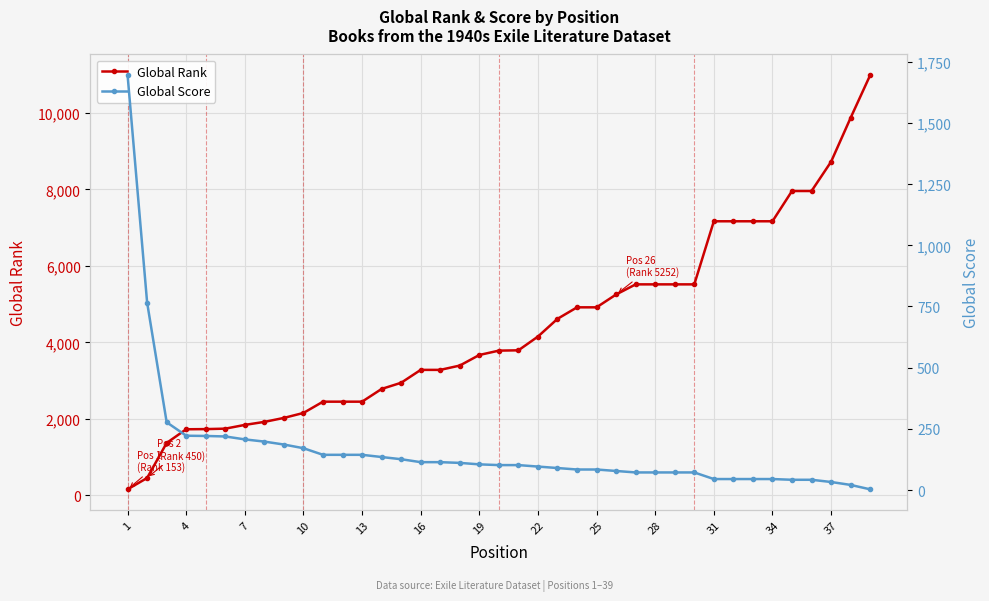

How many times do Global Rank and Global Score cross each other?

1